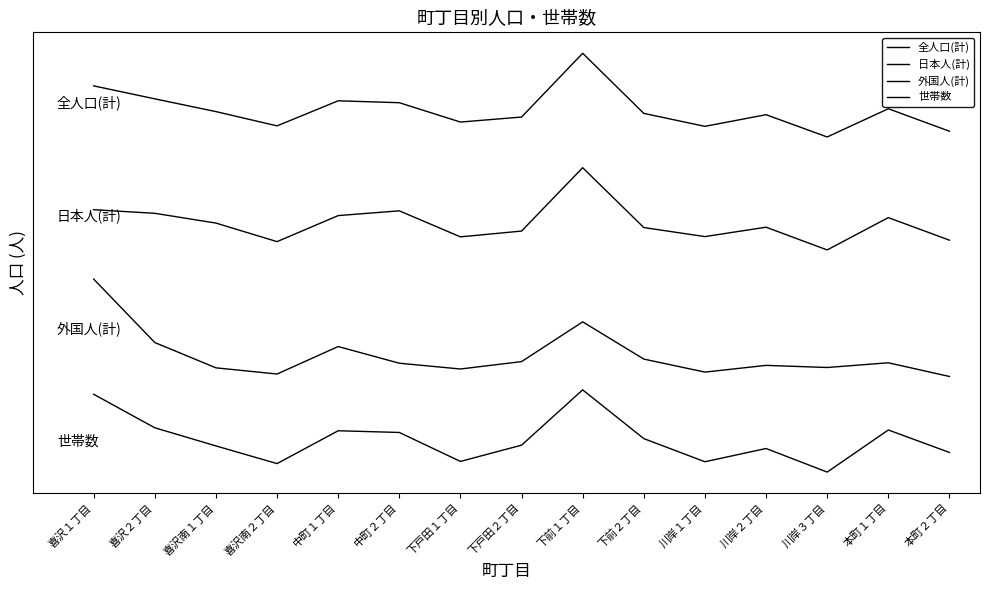

What is the value of the 全人口(計) point at the 10th from the left?

6719.9